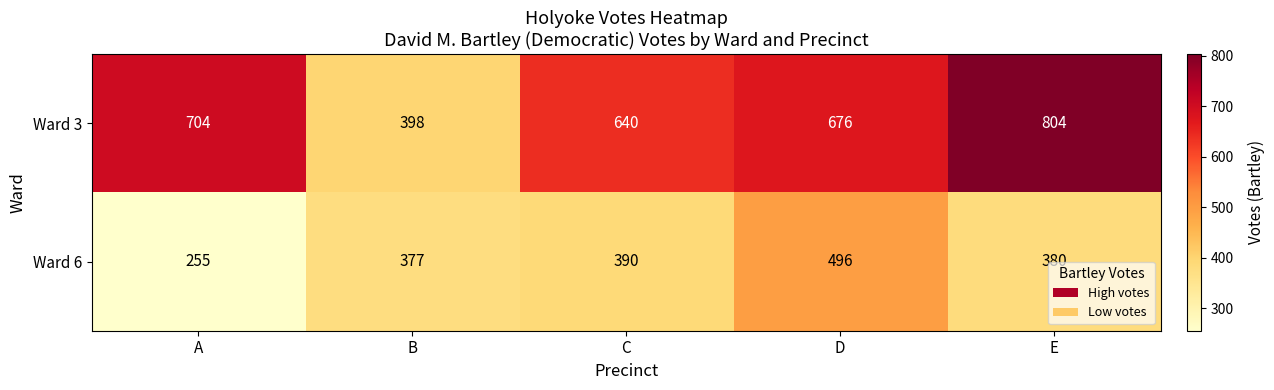

Reading right to left, what are all the values shown in this chart?

Ward 3: 804	676	640	398	704
Ward 6: 380	496	390	377	255